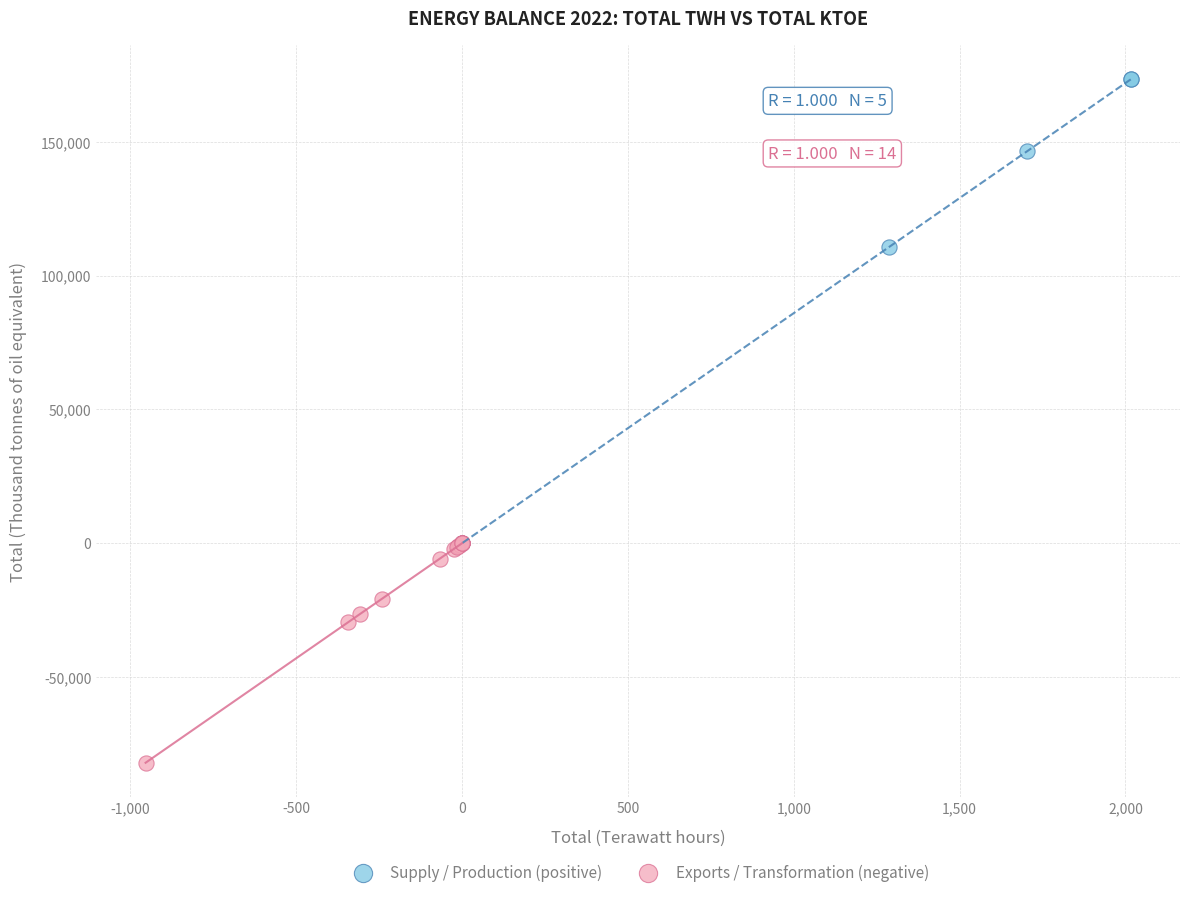

Which series contains the highest Y value?

Supply / Production (positive)